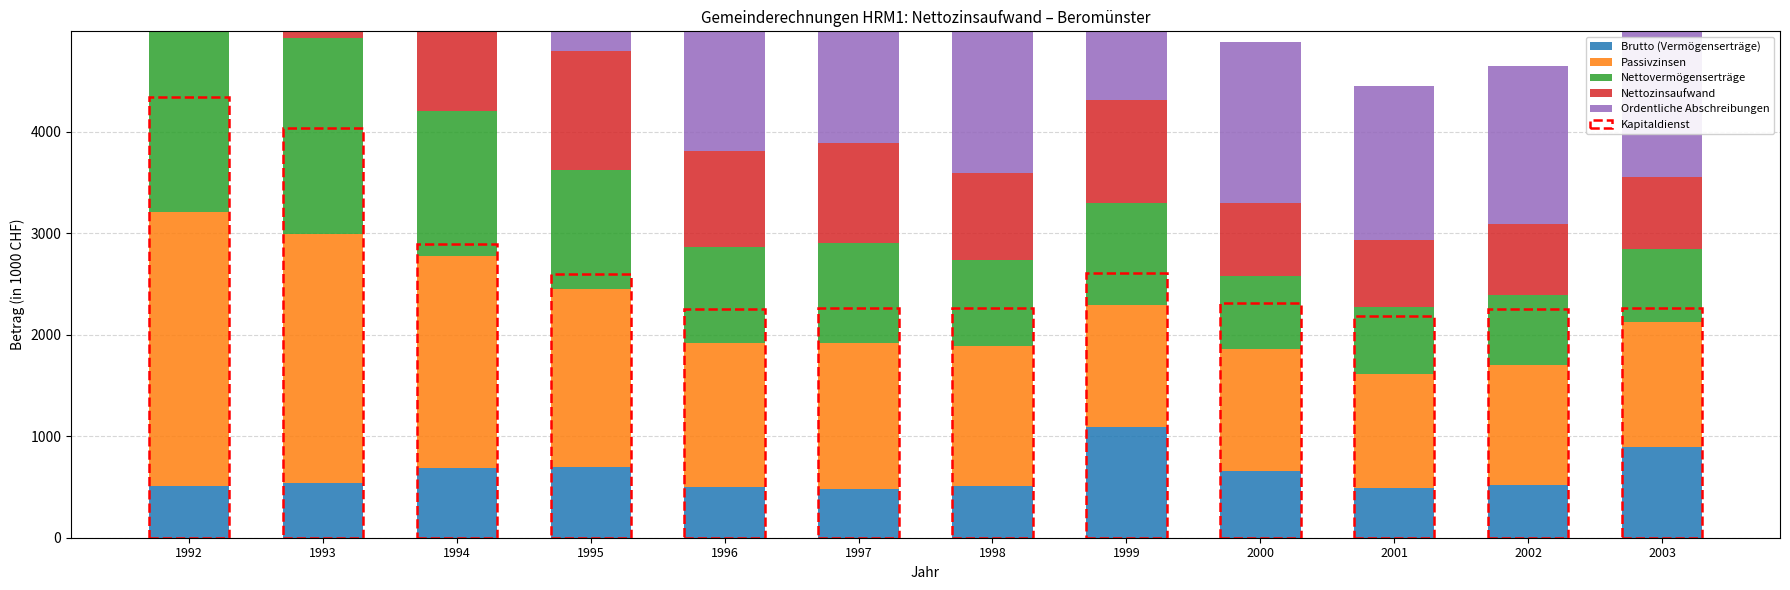

At which label does Ordentliche Abschreibungen first exceed 1548?

1992